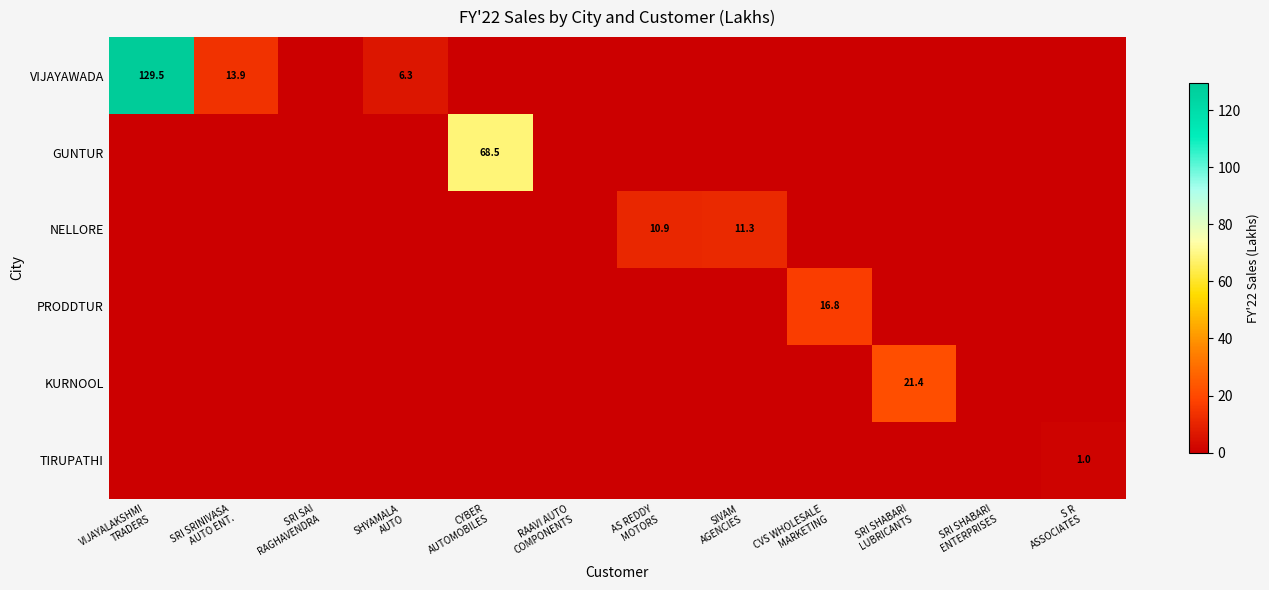

Rank the categories by KURNOOL value from highest to lowest.

SRI SHABARI LUBRICANTS, VIJAYALAKSHMI TRADERS, SRI SRINIVASA AUTO ENT., SRI SAI RAGHAVENDRA, SHYAMALA AUTO, CYBER AUTOMOBILES, RAAVI AUTO COMPONENTS, AS REDDY MOTORS, SIVAM AGENCIES, CVS WHOLESALE MARKETING, SRI SHABARI ENTERPRISES, S R ASSOCIATES